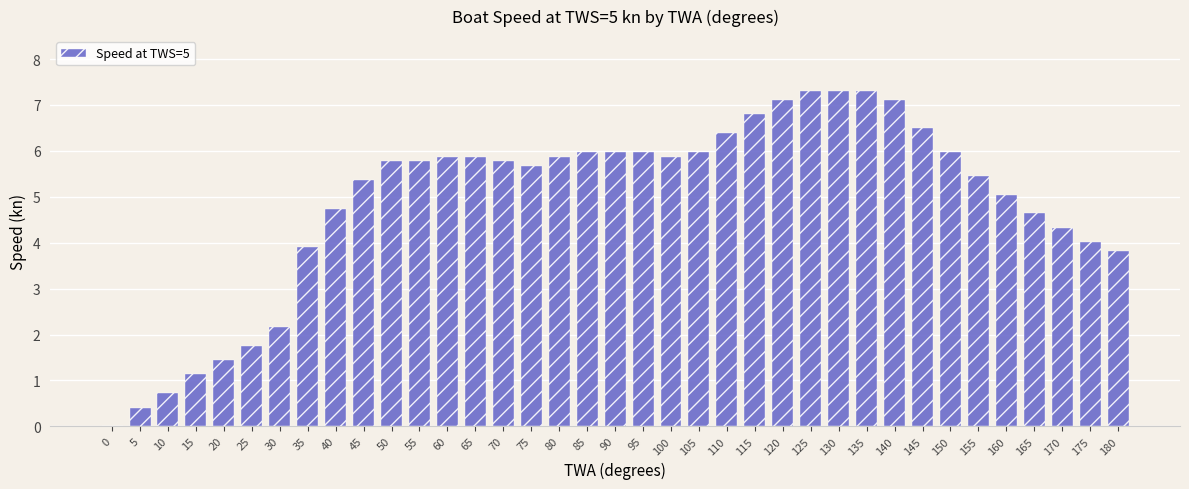

The value at 25 is 1.8. True or false?

True